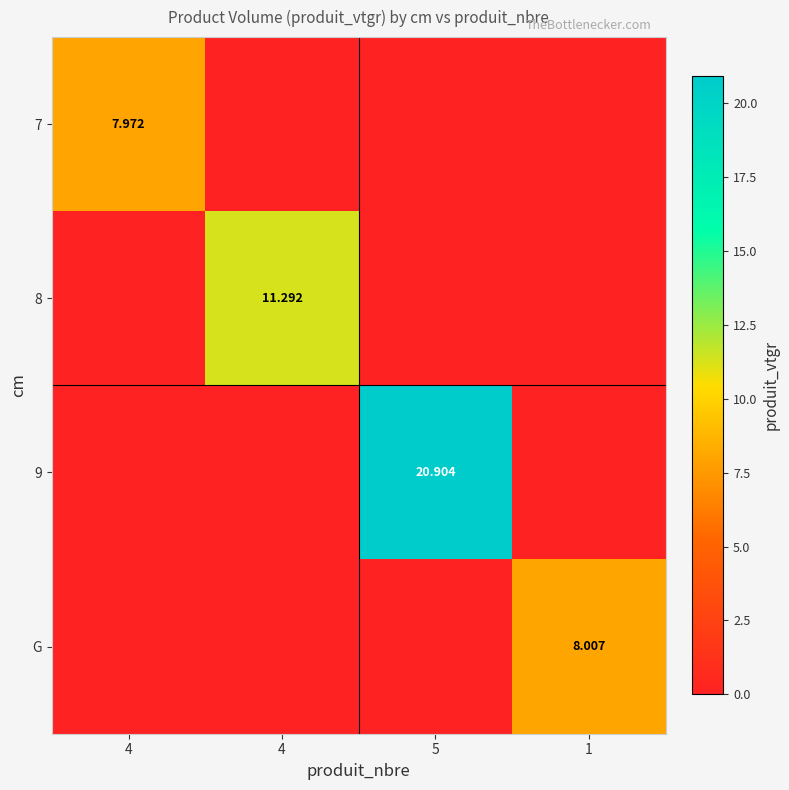

Where is 8 nearest to the value 5?

4